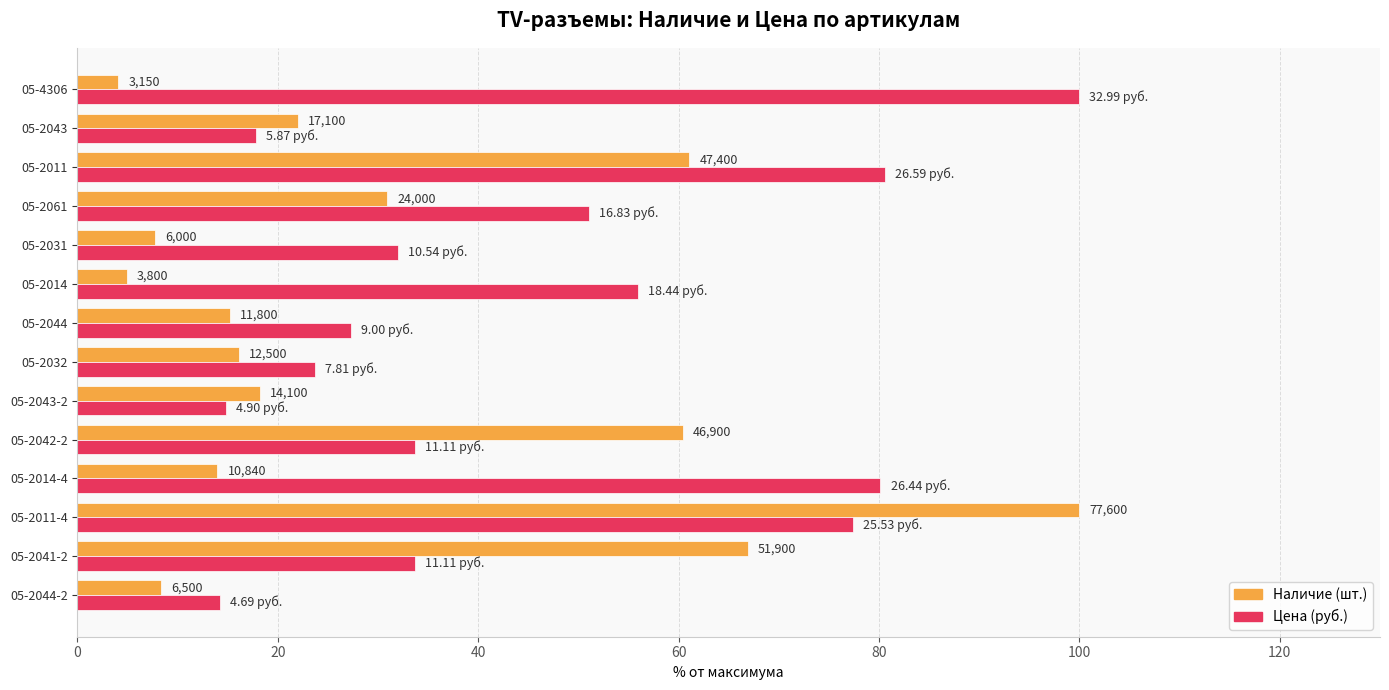

The Цена series shows 100.0 at 05-4306. True or false?

True